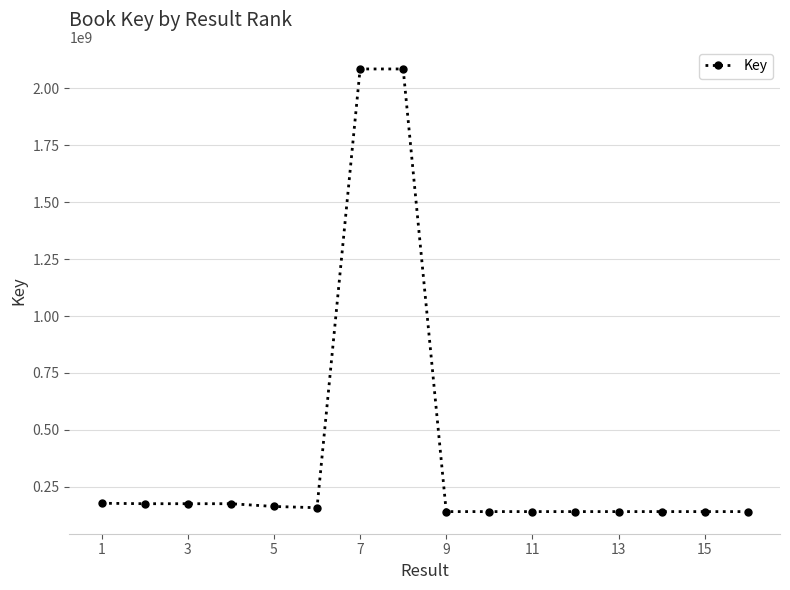

Is this an area chart (filled region under the line)?

No